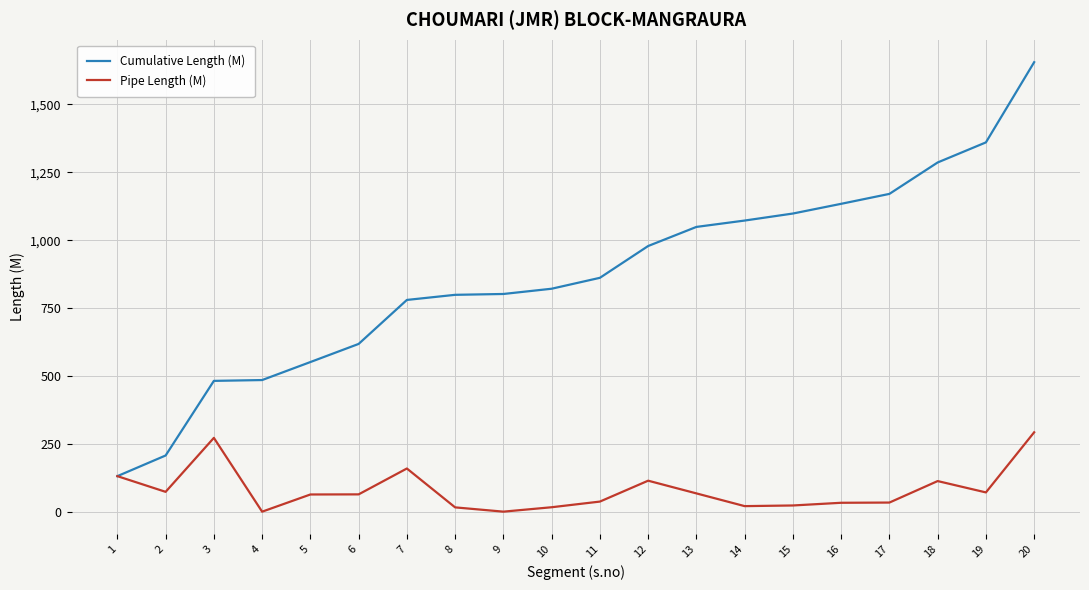

True or false: Cumulative Length (M) has more than 2 points higher than both neighbors.

False